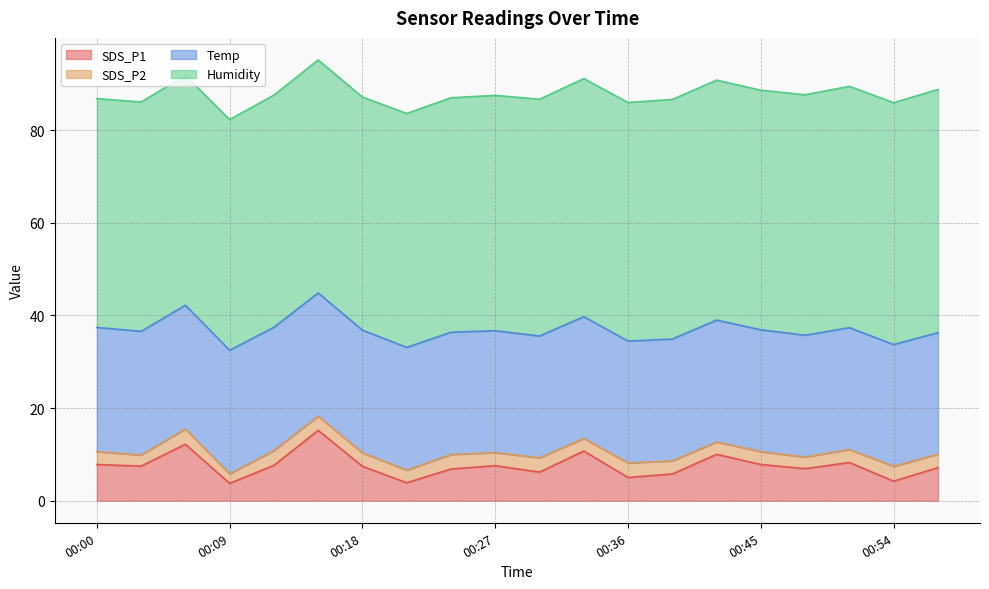

Is the value of Temp at 00:15 greater than the value of SDS_P1 at 00:30?

Yes